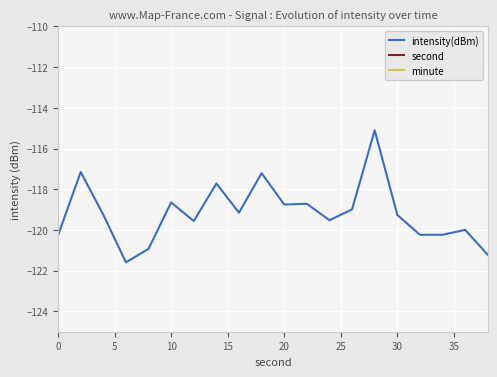

How many lines are shown in the chart?

3